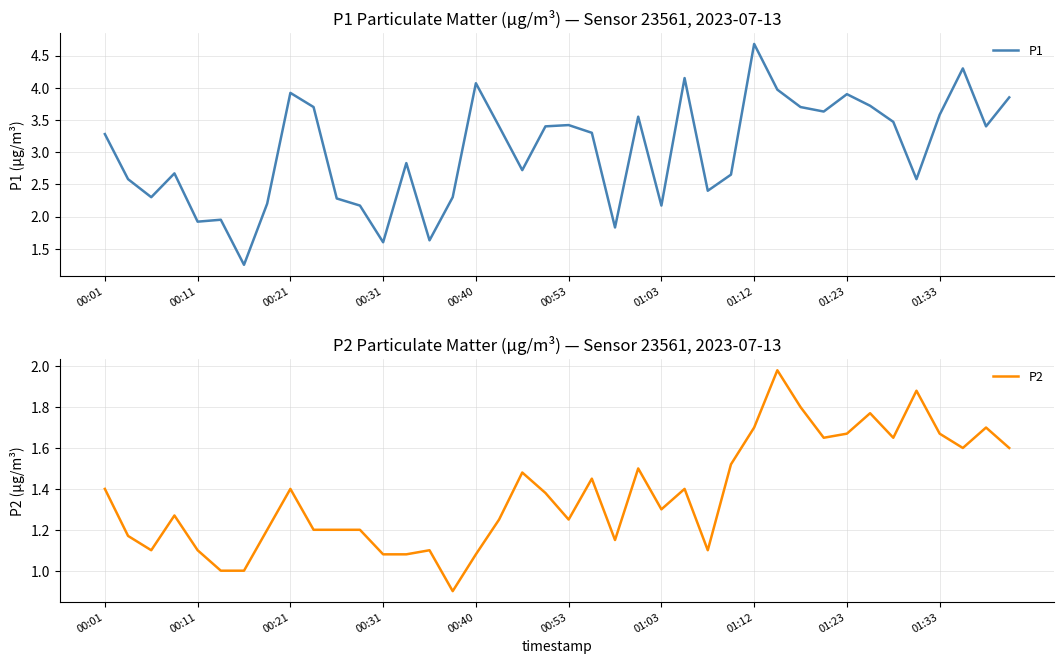

Where does the P1 series first go above 3?

00:01